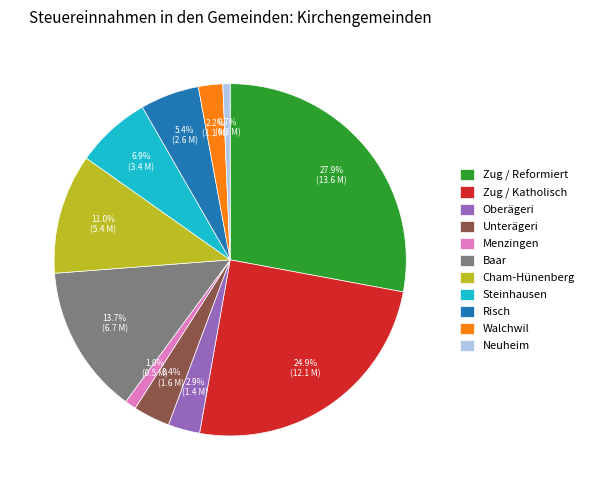

What is the largest slice in the pie chart?

Zug / Reformiert